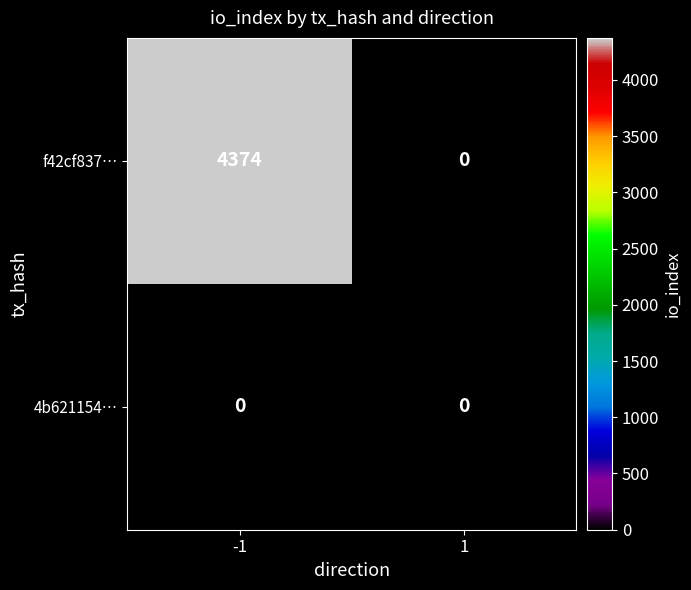

How many data points does each series have?

2